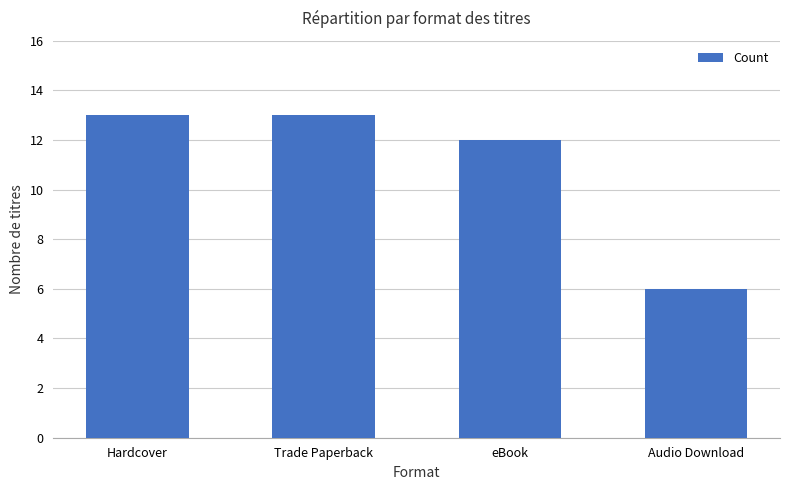

Reading left to right, list all the values displayed in this chart.

Hardcover=13	Trade Paperback=13	eBook=12	Audio Download=6